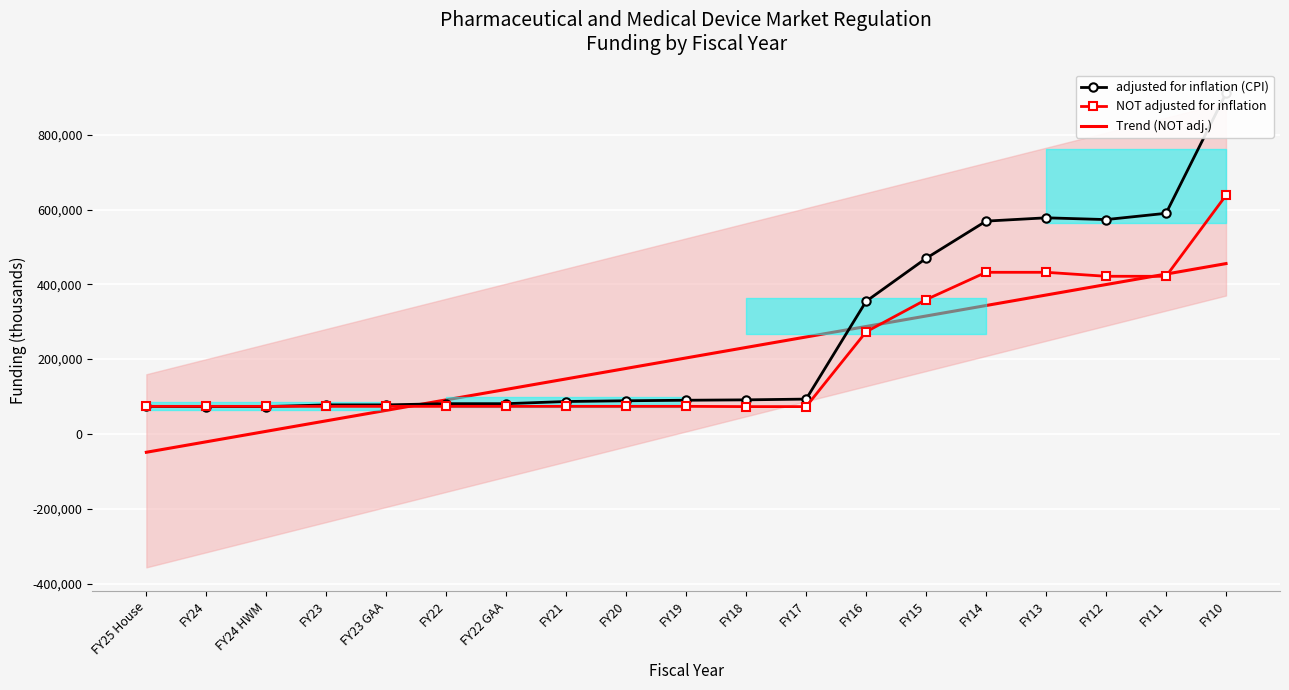

What is the difference between the maximum and minimum values in the NOT adjusted for inflation series?

564962.0